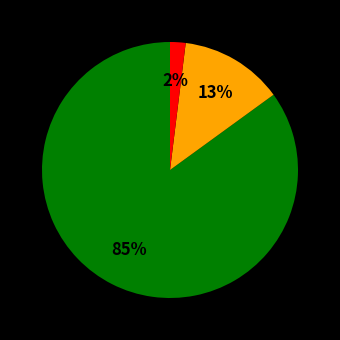

To the nearest percent, what is the difference between the largest and smallest slice percentages?

83%